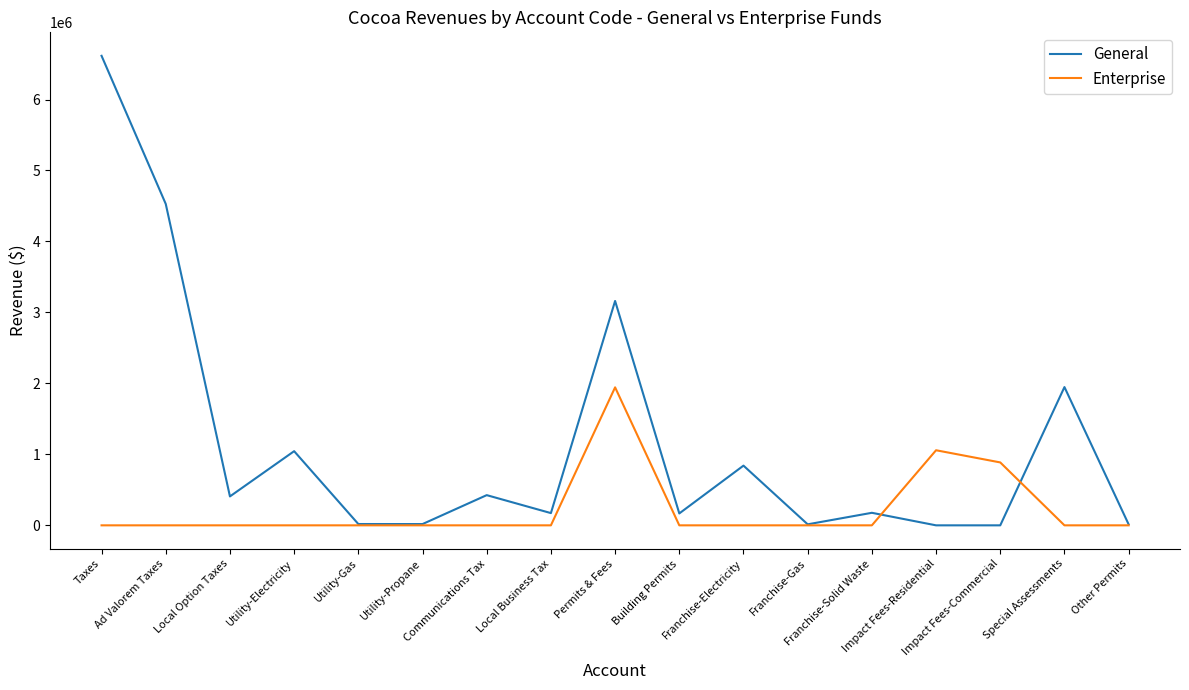

What is the sum of the General values at Utility-Gas and Taxes?

6634409